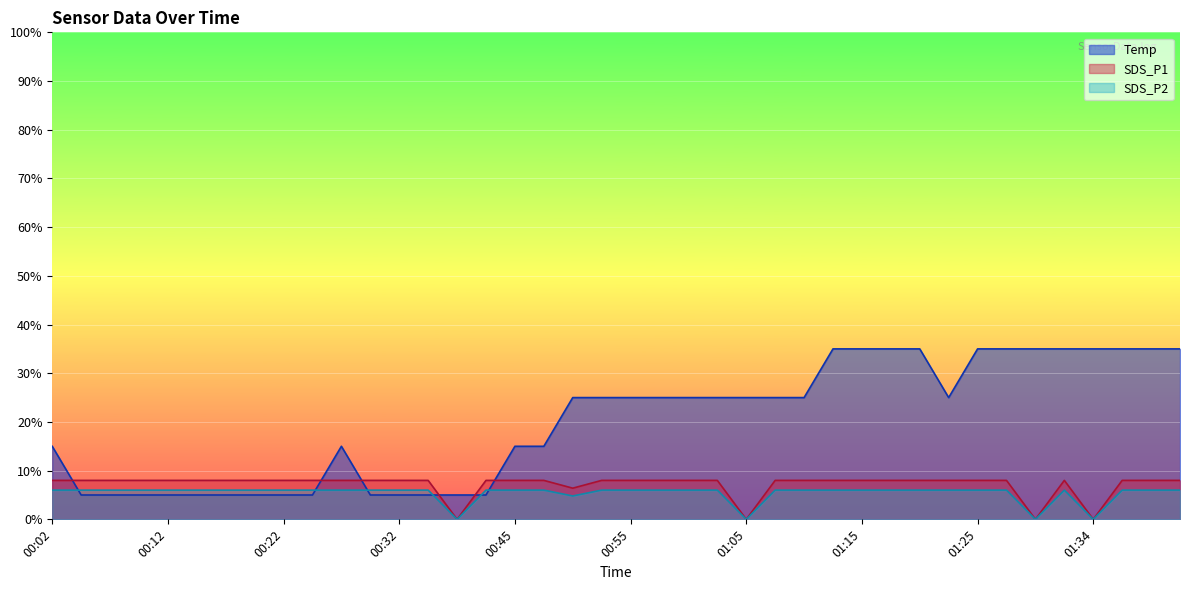

Where do SDS_P2 and Temp first cross each other?

00:02 and 00:04